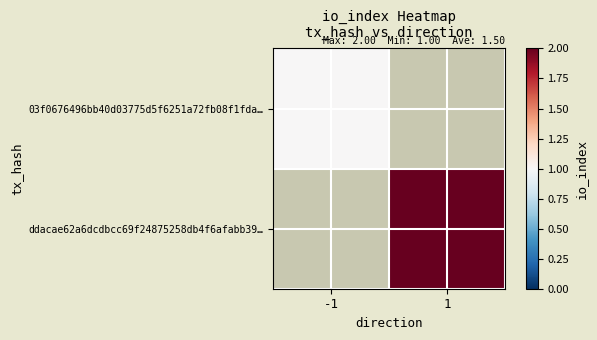

The value of 03f0676496bb40d03775d5f6251a72fb08f1fda… at -1 is 1.3. True or false?

False